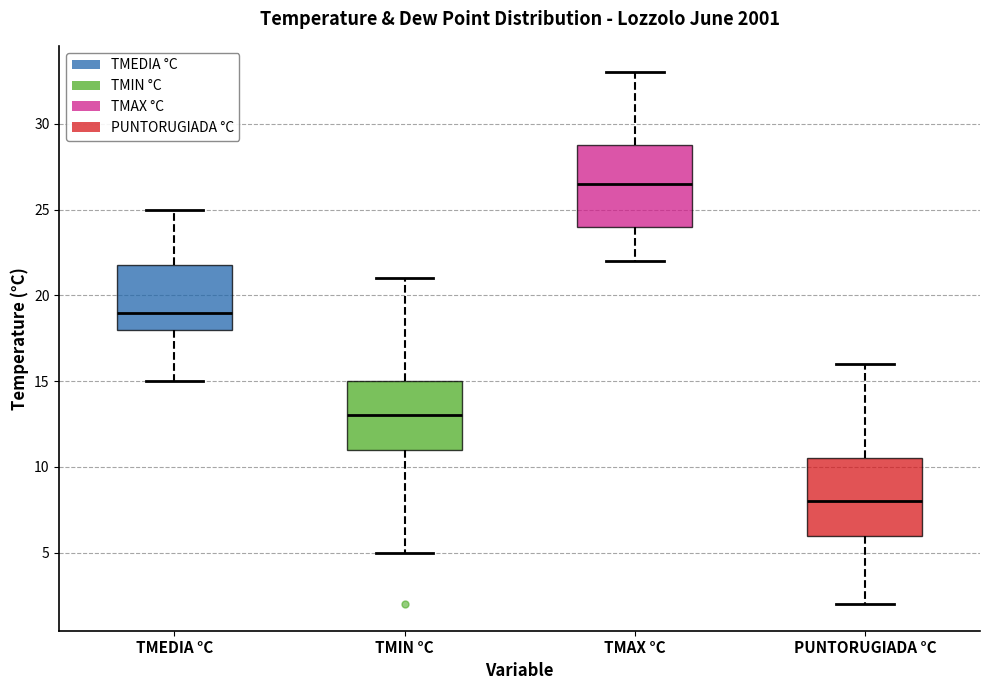

Which box's median line is the highest?

TMAX °C